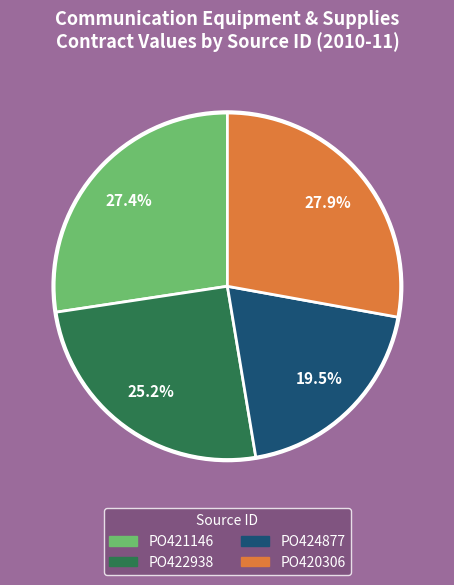

What is the ratio of the value at PO424877 to the value at PO420306?

0.7